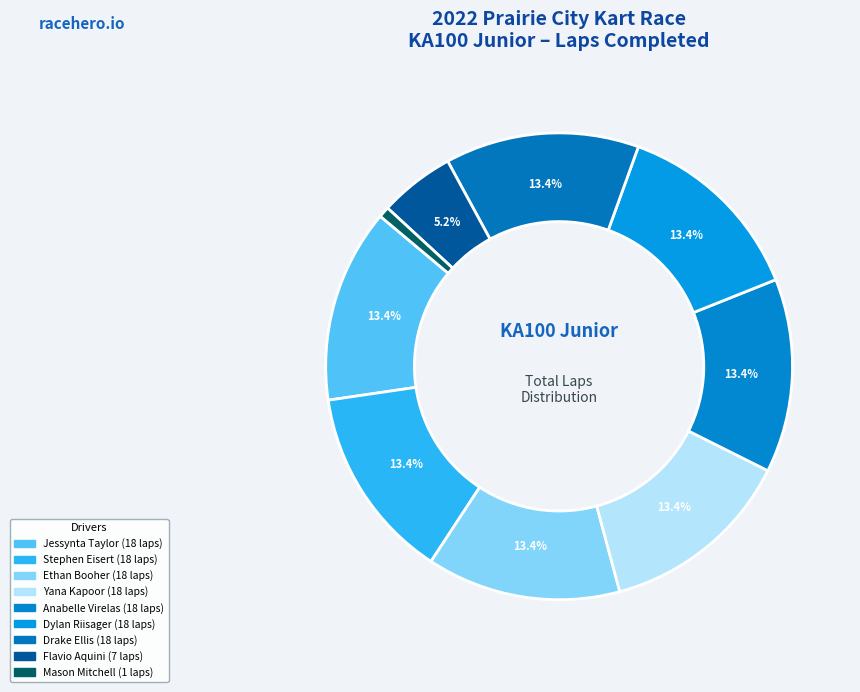

How many slices are in this pie chart?

9